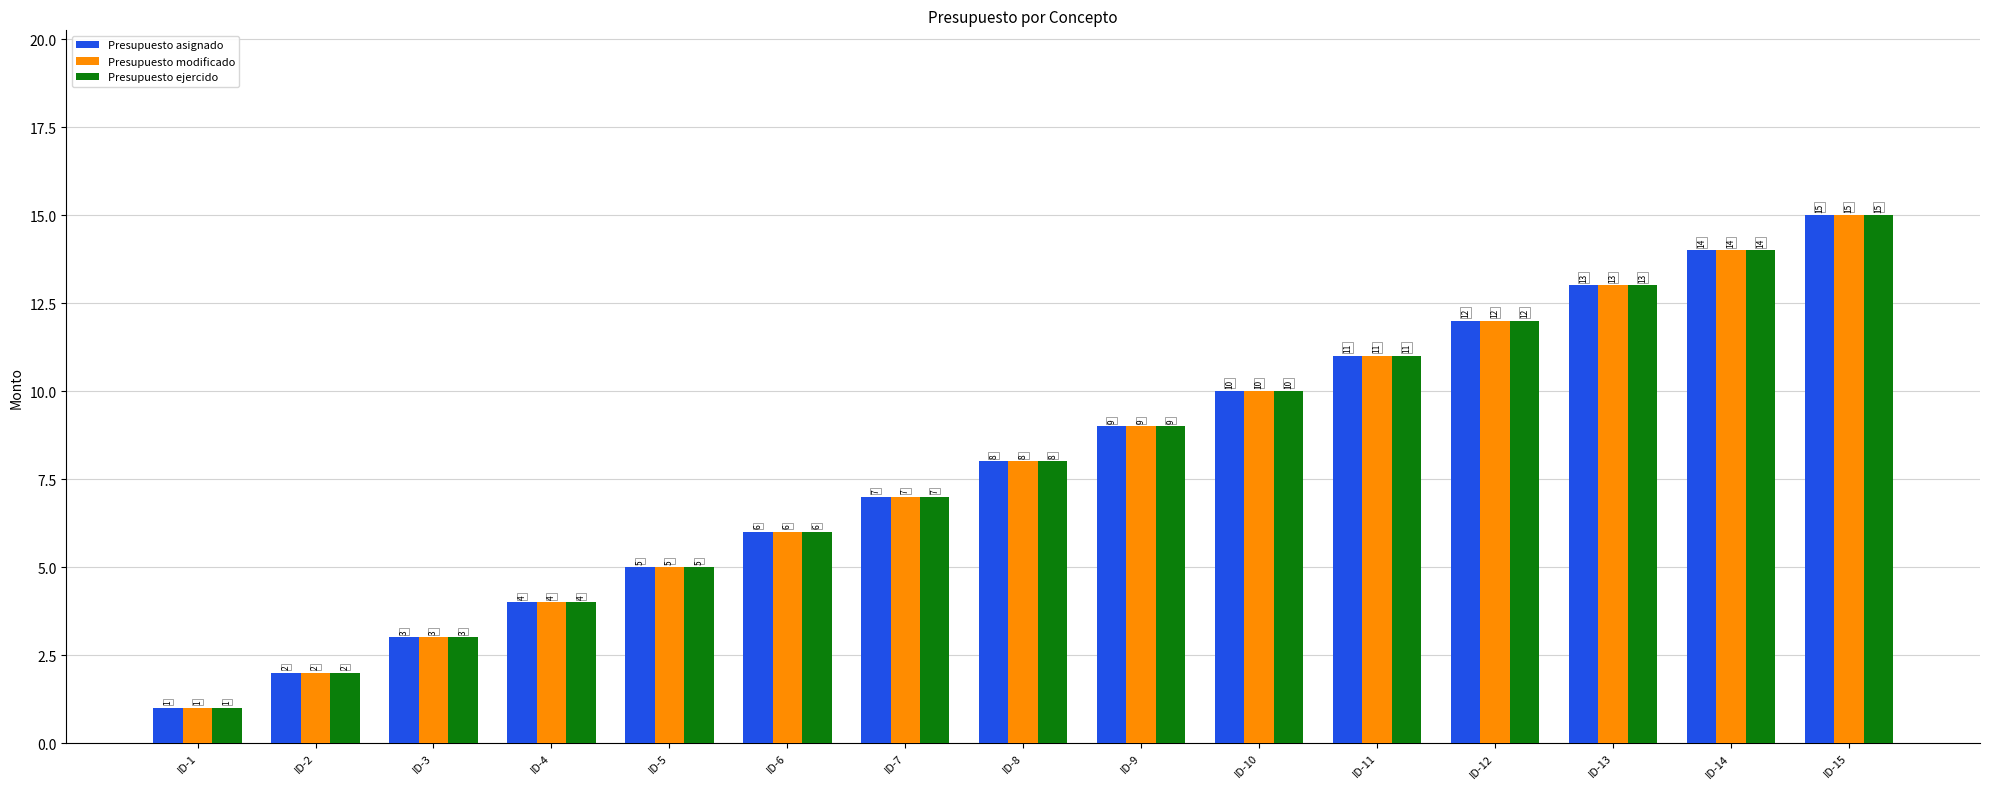

How many bars are there in total?

45